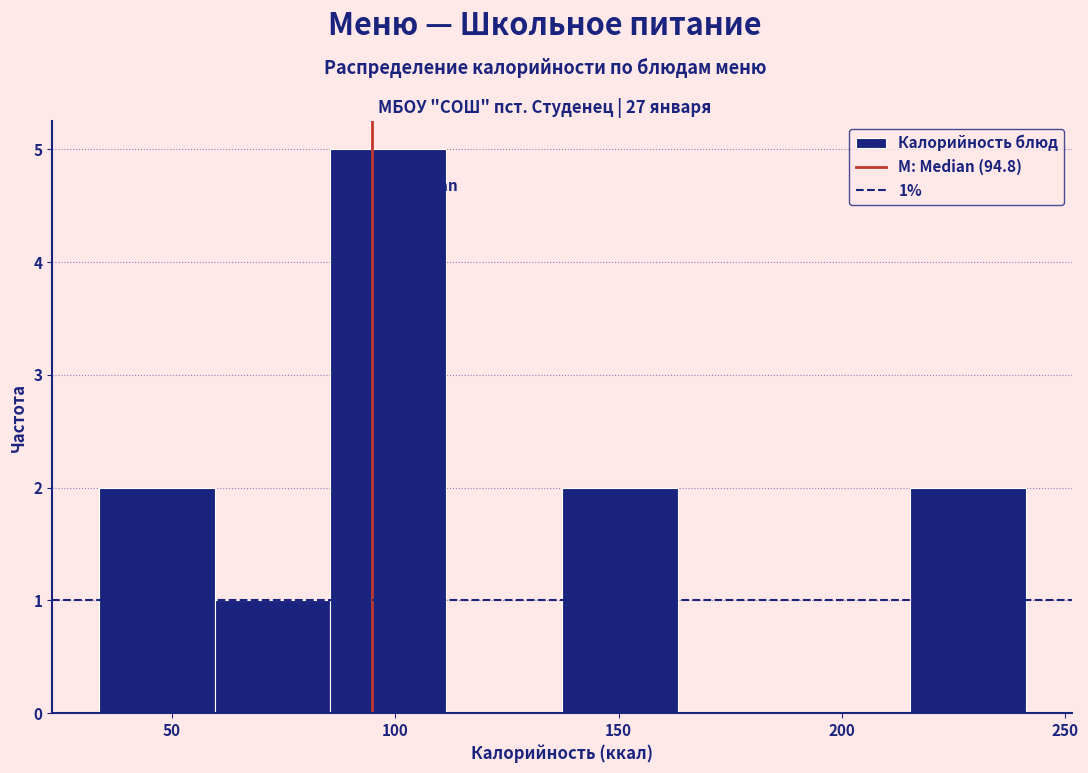

Which range on the x-axis has the tallest bar?

85 to 110